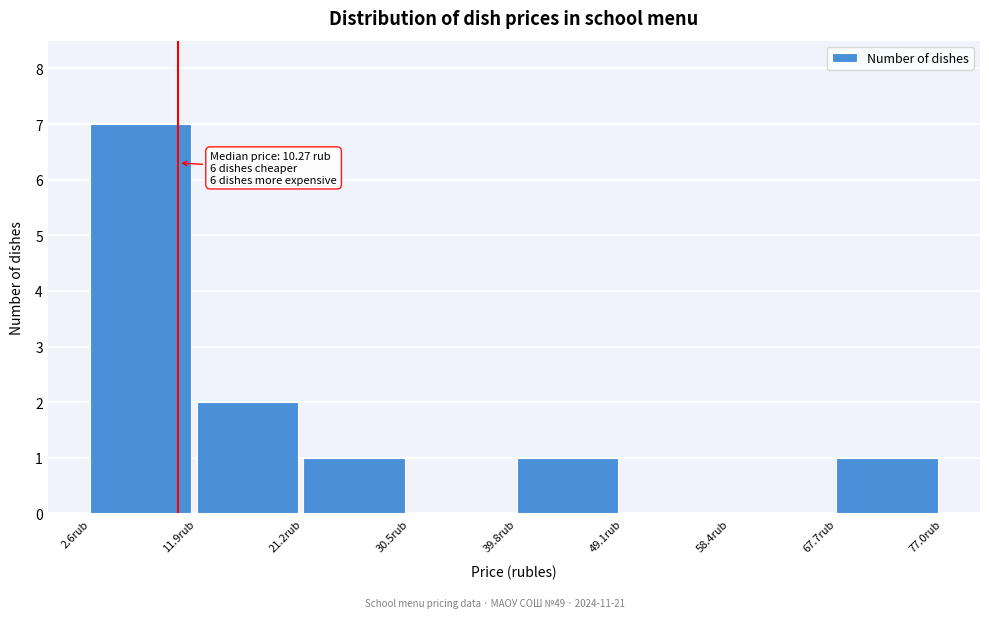

Which range on the x-axis has the tallest bar?

3 to 12